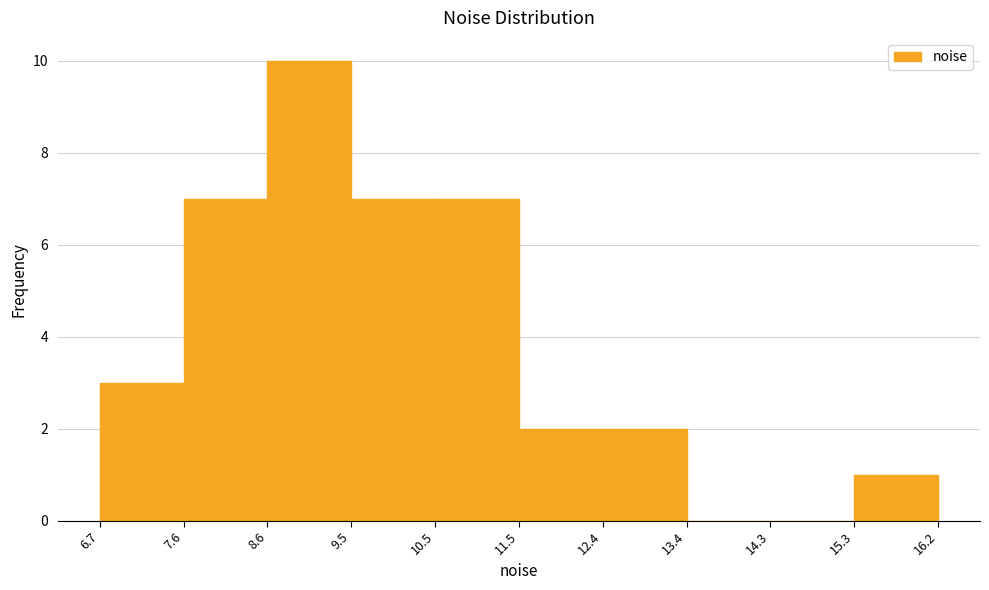

Reading left to right, transcribe this chart: for each bar, give the range it covers on the x-axis and its height. The values are not printed on the chart, so give them approximately, as read against the axis.

6.7 to 7.6: 3
7.6 to 8.6: 7
8.6 to 9.5: 10
9.5 to 10.5: 7
10.5 to 11.5: 7
11.5 to 12.4: 2
12.4 to 13.4: 2
13.4 to 14.3: 0
14.3 to 15.3: 0
15.3 to 16.2: 1